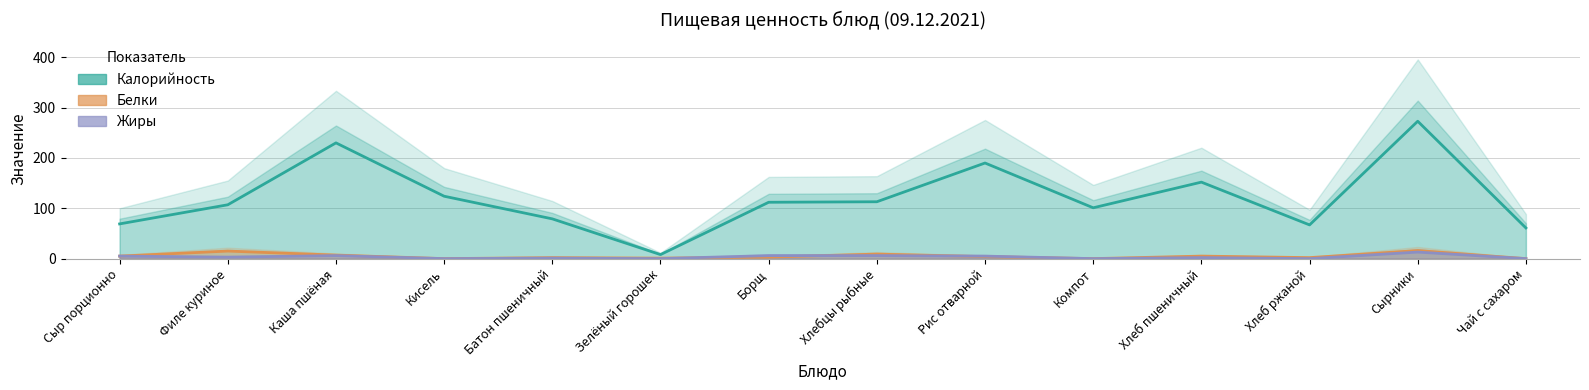

What is the sum of all Калорийность values?

1686